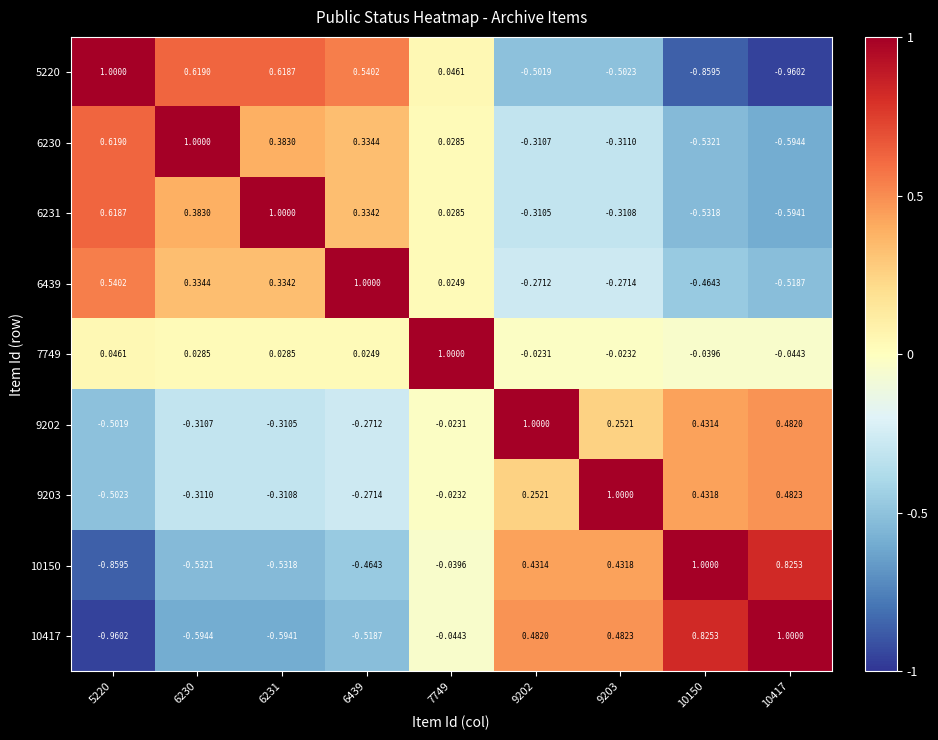

Is the value of 7749 at 6230 greater than the value of 9202 at 6439?

Yes